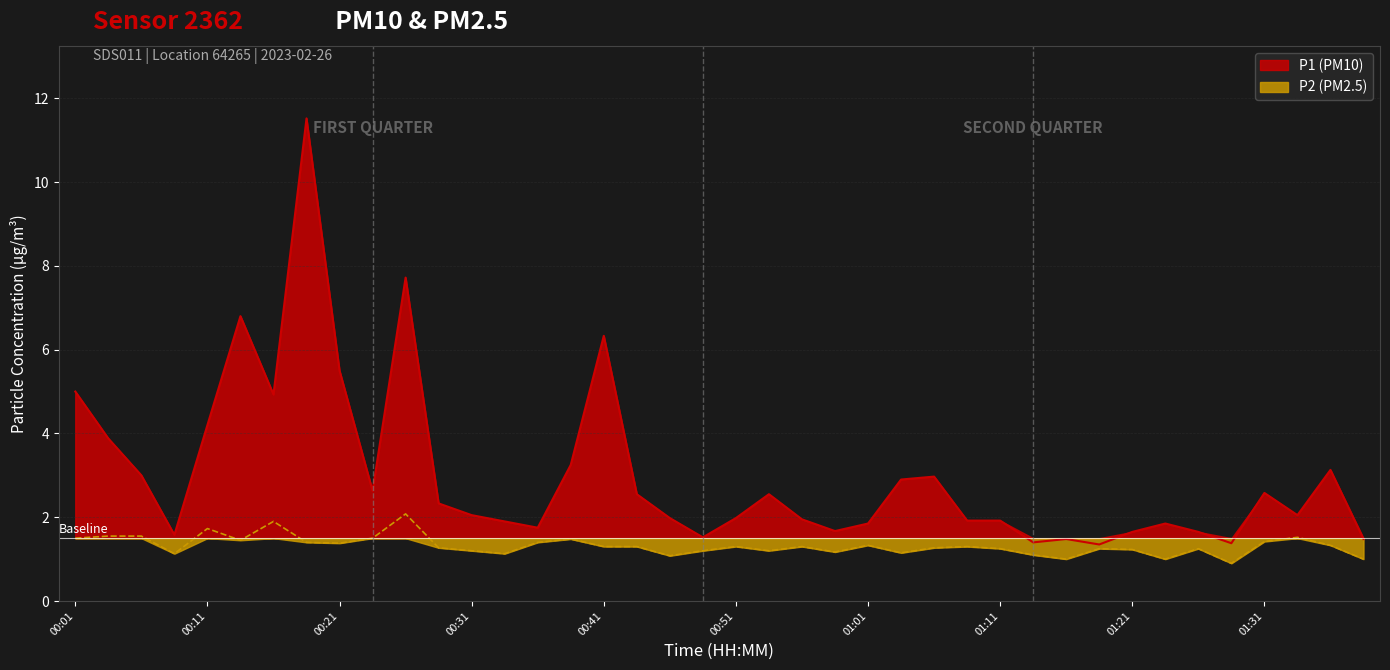

What is the label of the 38th point from the left?

01:34